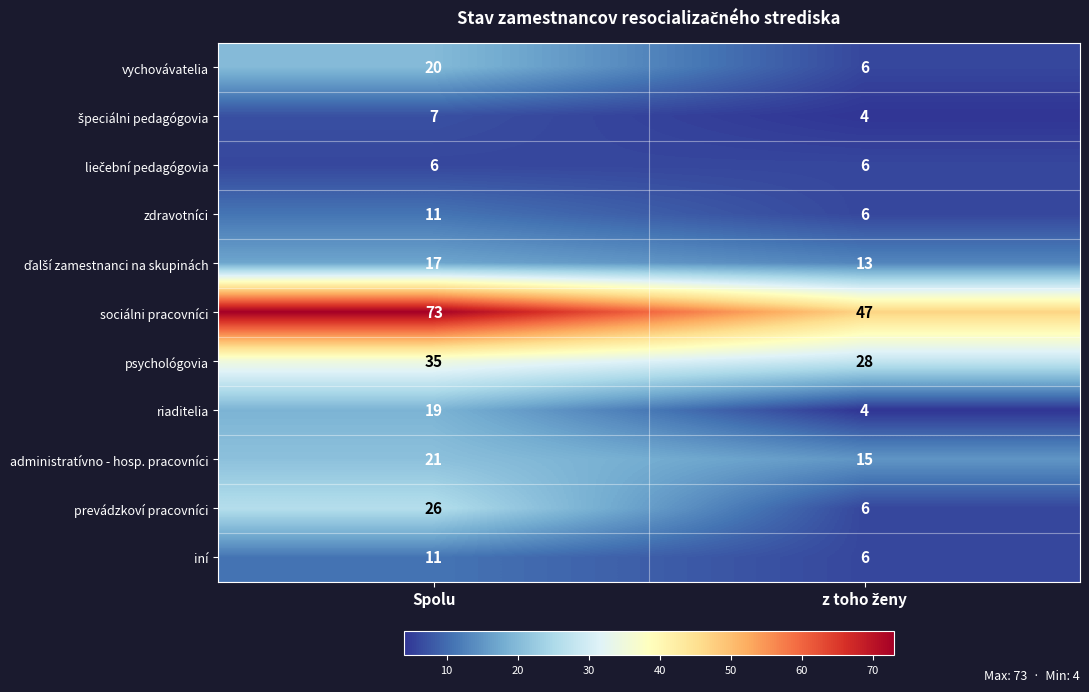

What is the difference between the highest and lowest values at Spolu?

67